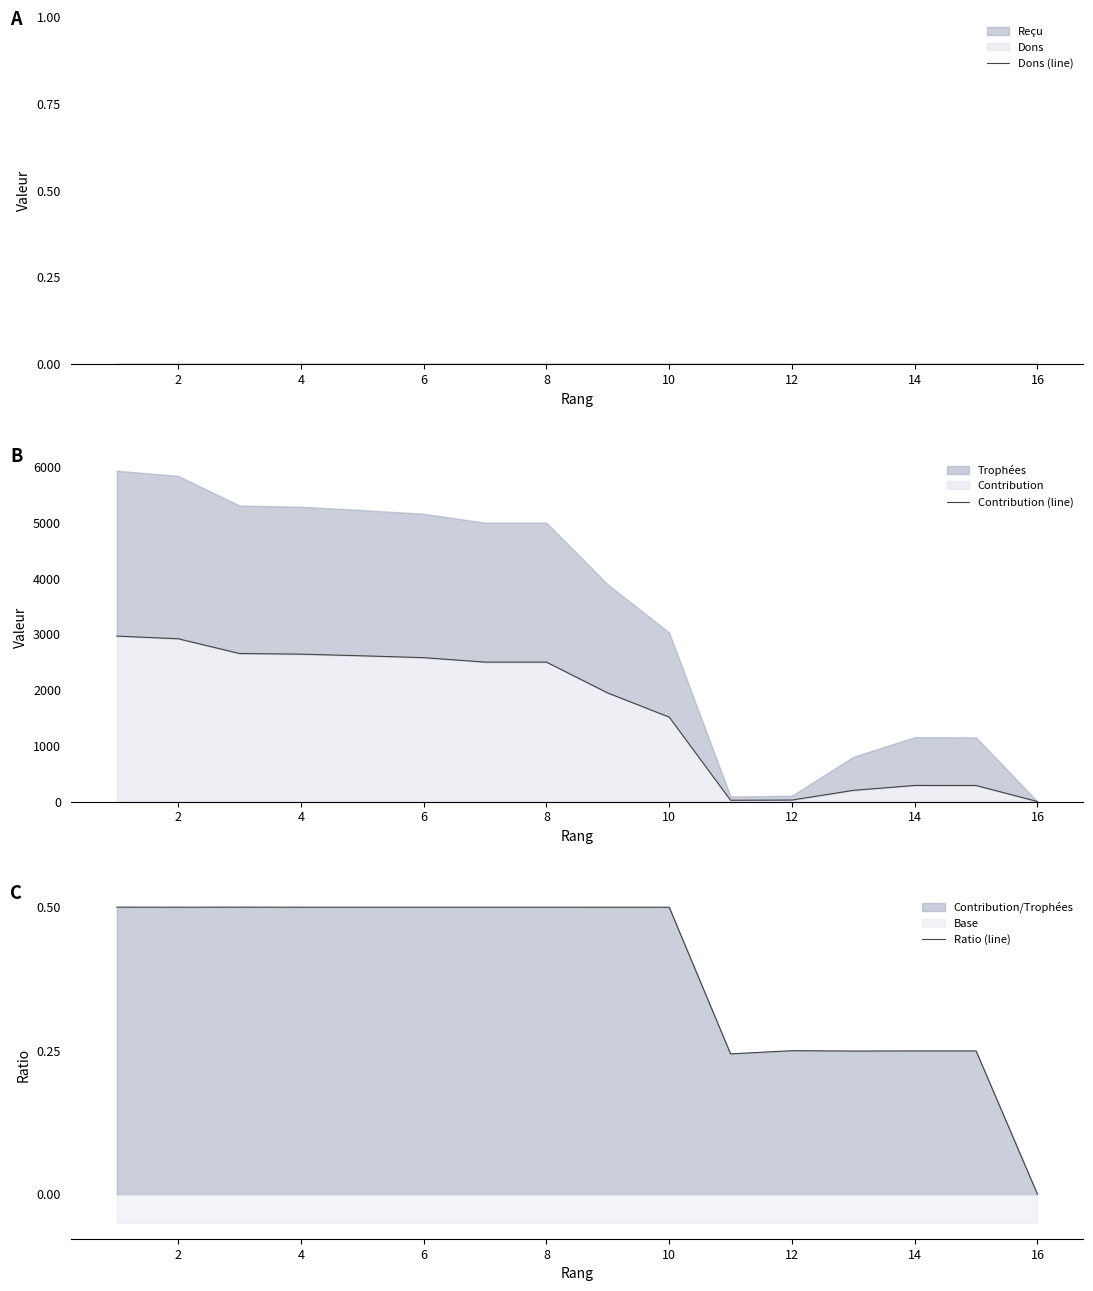

How many values in the Ratio (line) series exceed 0?

15